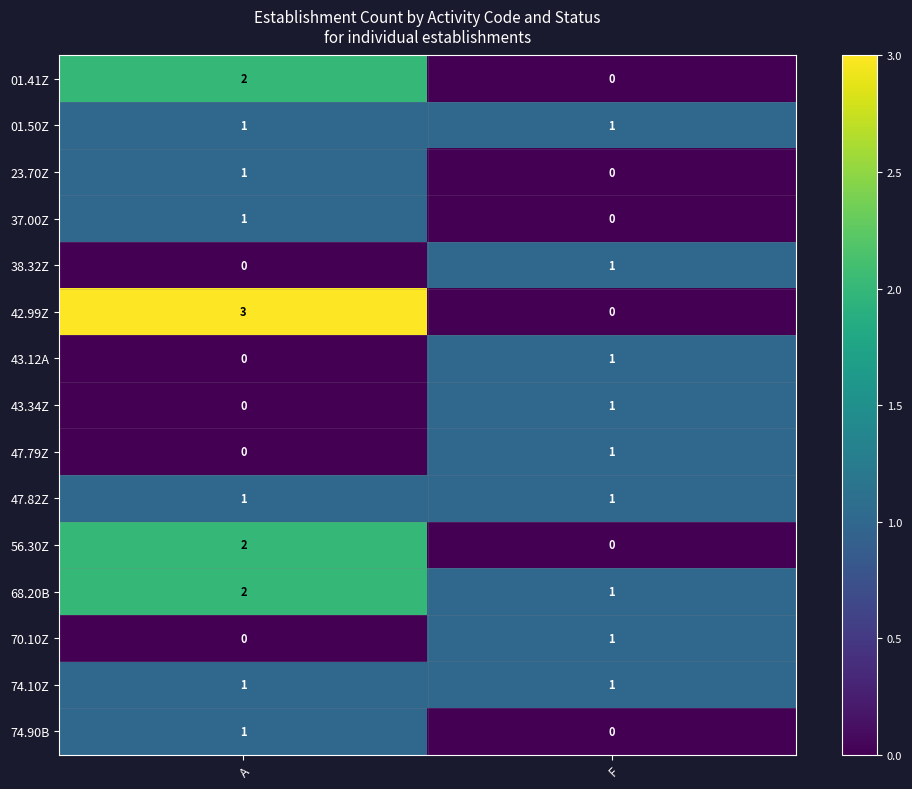

The 23.70Z series shows 0 at F. True or false?

True